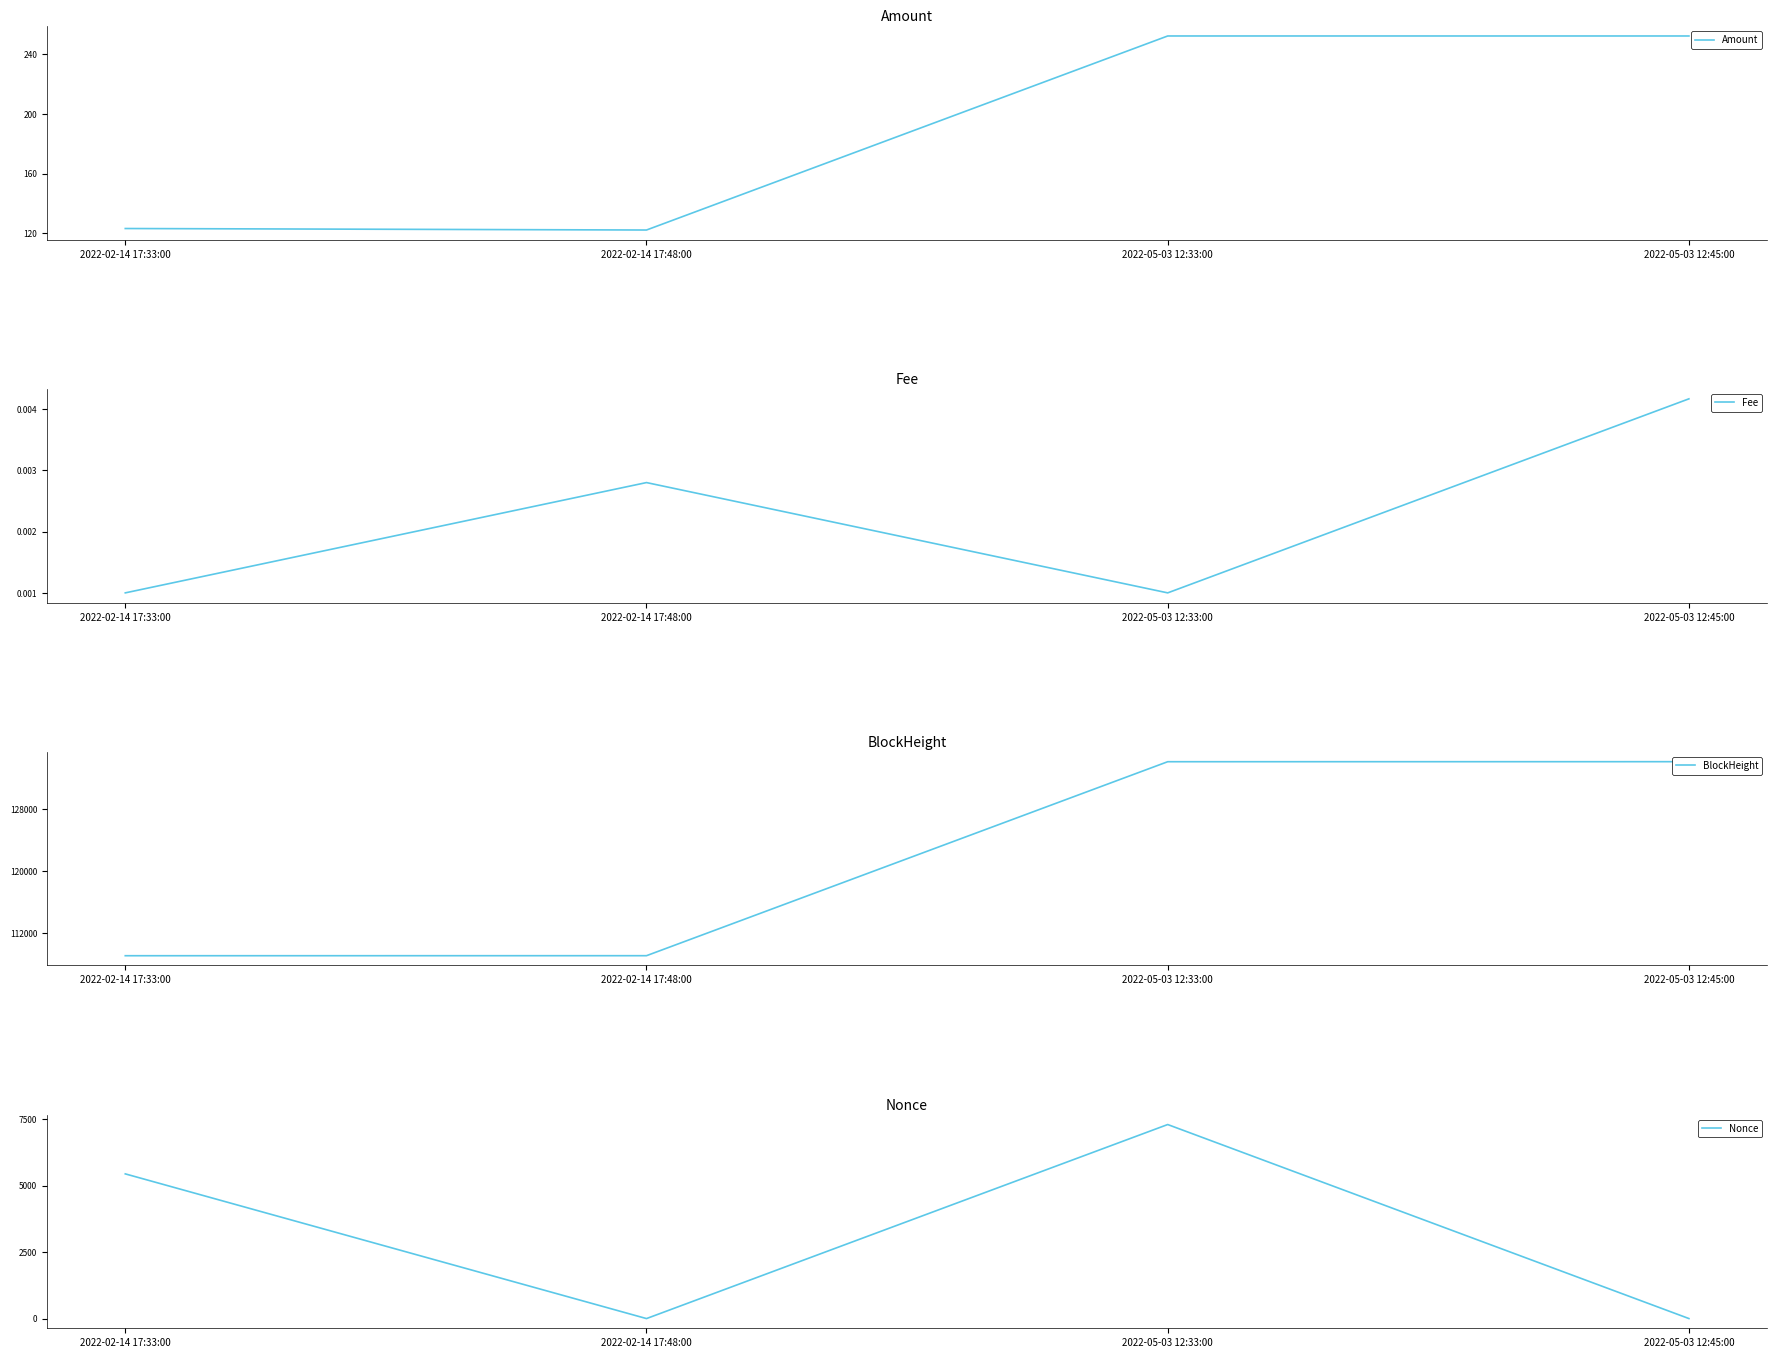

At how many categories does at least one series exceed 16417?

4